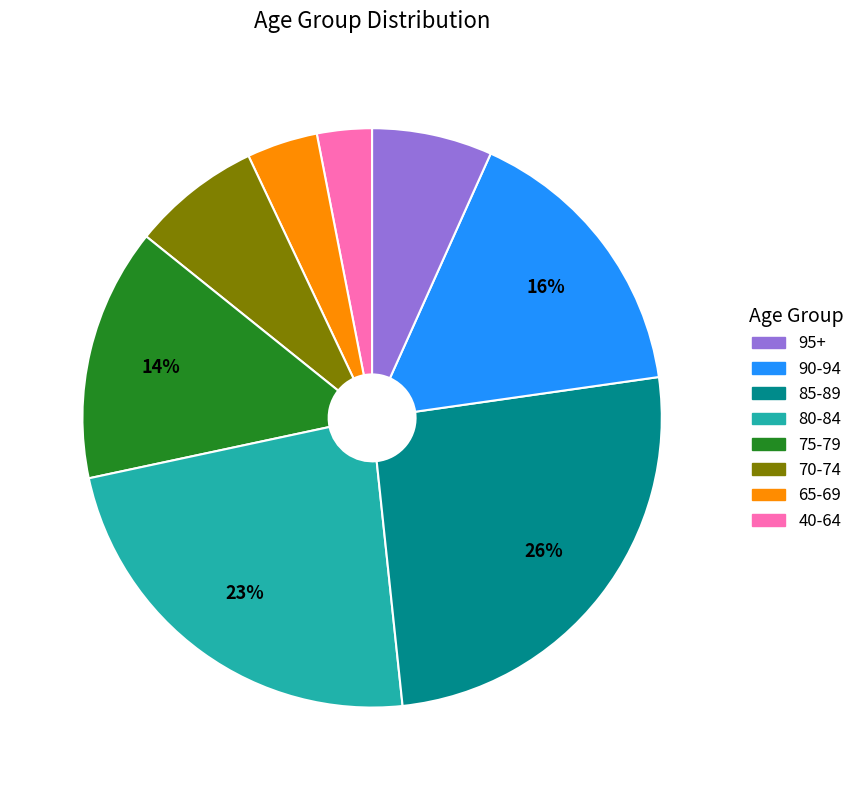

To the nearest percent, what is the difference between the largest and smallest slice percentages?

23%